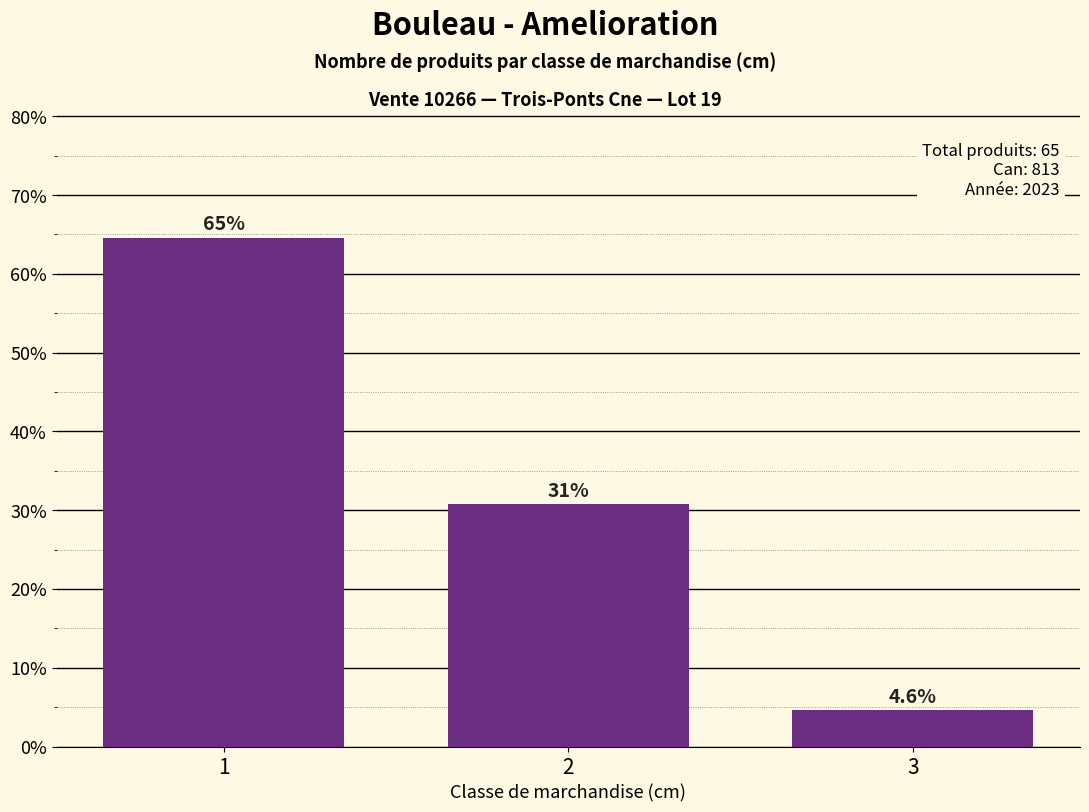

Is it true that the value at 2 is 0.1?

False